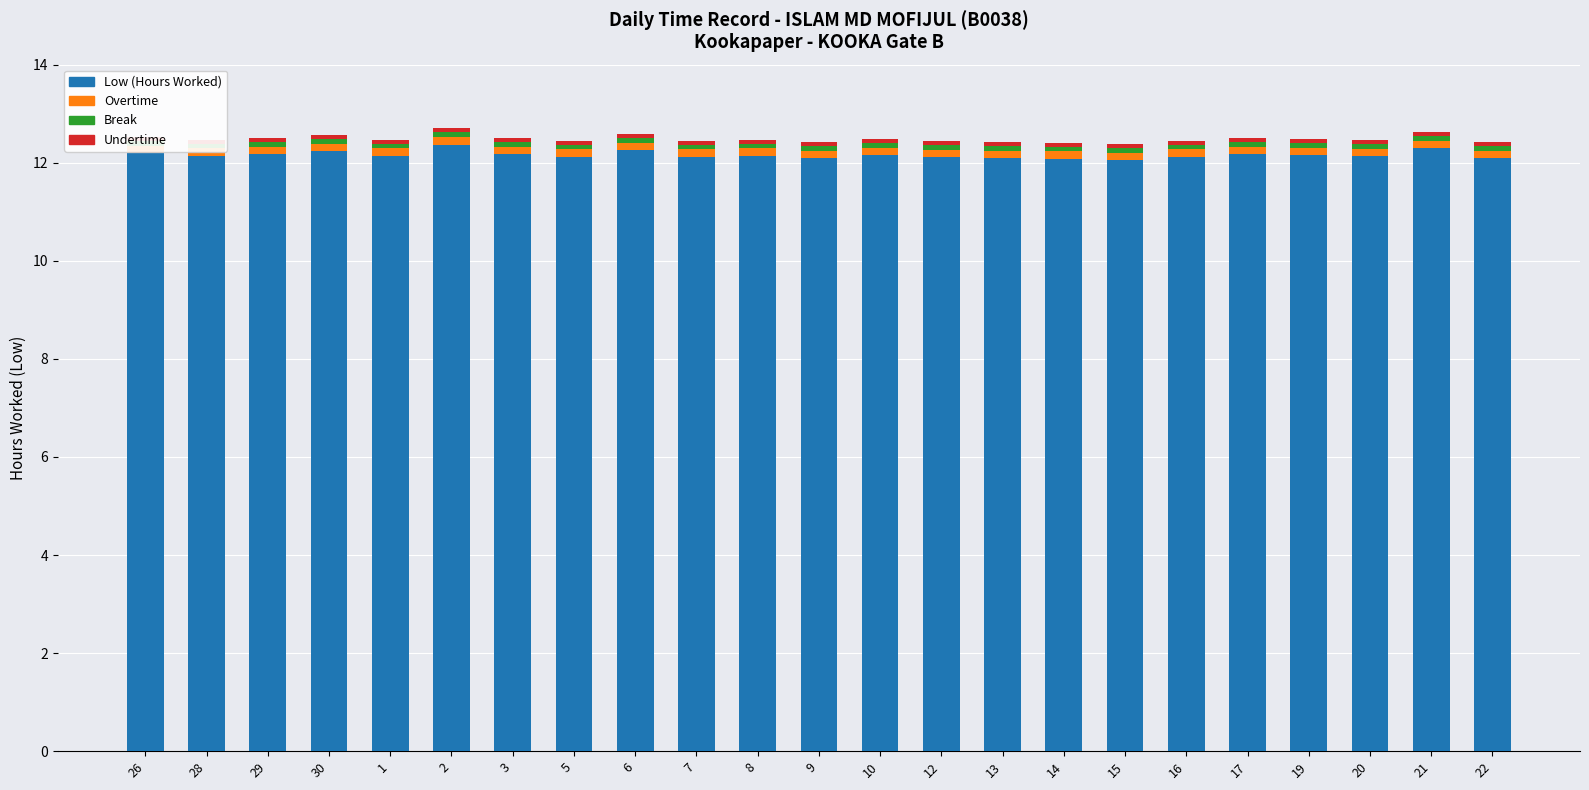

Reading right to left, list all the values displayed in this chart.

Low (Hours Worked): 12.1	12.3	12.1	12.2	12.2	12.1	12.1	12.1	12.1	12.1	12.2	12.1	12.1	12.1	12.3	12.1	12.2	12.4	12.1	12.2	12.2	12.1	12.2
Overtime: 0.2	0.2	0.2	0.2	0.2	0.2	0.2	0.2	0.2	0.2	0.2	0.2	0.2	0.2	0.2	0.2	0.2	0.2	0.2	0.2	0.2	0.2	0.2
Break: 0.1	0.1	0.1	0.1	0.1	0.1	0.1	0.1	0.1	0.1	0.1	0.1	0.1	0.1	0.1	0.1	0.1	0.1	0.1	0.1	0.1	0.1	0.1
Undertime: 0.1	0.1	0.1	0.1	0.1	0.1	0.1	0.1	0.1	0.1	0.1	0.1	0.1	0.1	0.1	0.1	0.1	0.1	0.1	0.1	0.1	0.1	0.1